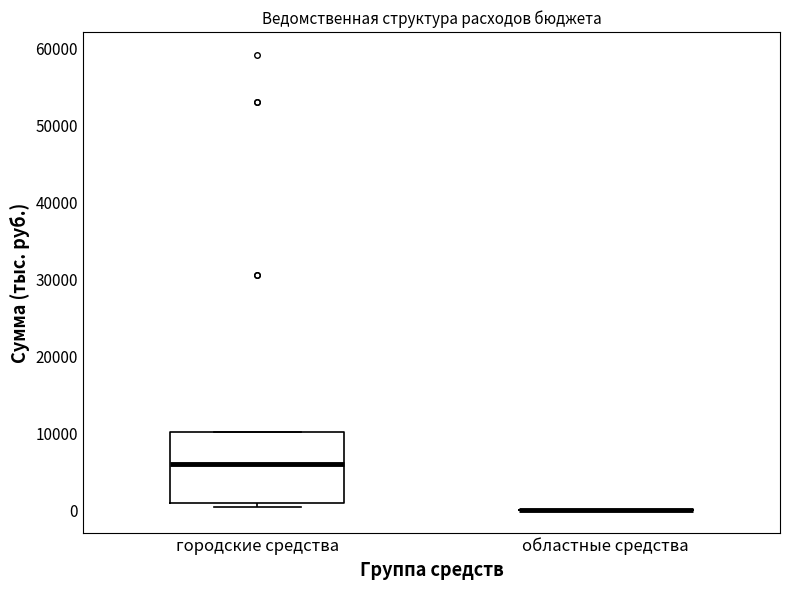

Reading left to right, transcribe this box plot: for each box, give where its median line is, the range the box spans, and where its two whiskers end, as read against the y-axis. The values are not printed on the chart, so give them approximately, as read against the axis.

городские средства: median 6000, box 1000 to 10000, whiskers 0 to 10000
областные средства: box collapsed to a line at 0, whiskers 0 to 0